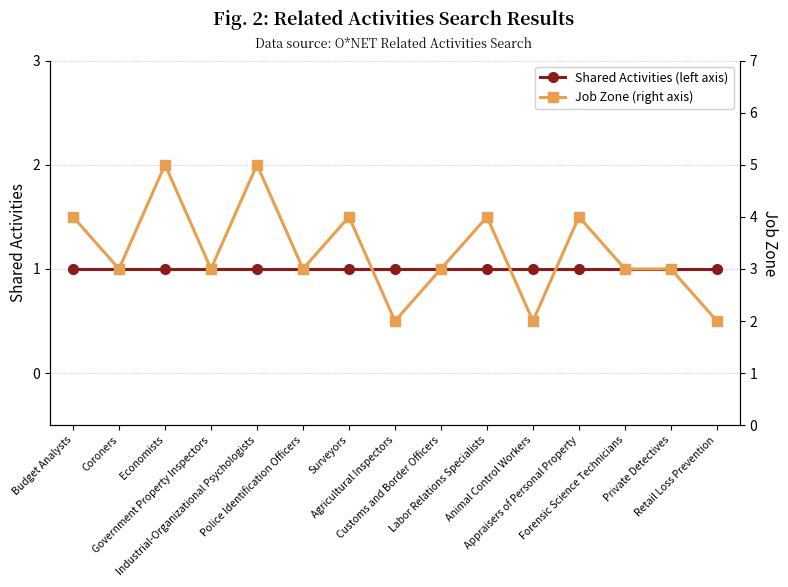

List the series in order of their peak value, highest first.

Job Zone (right axis), Shared Activities (left axis)